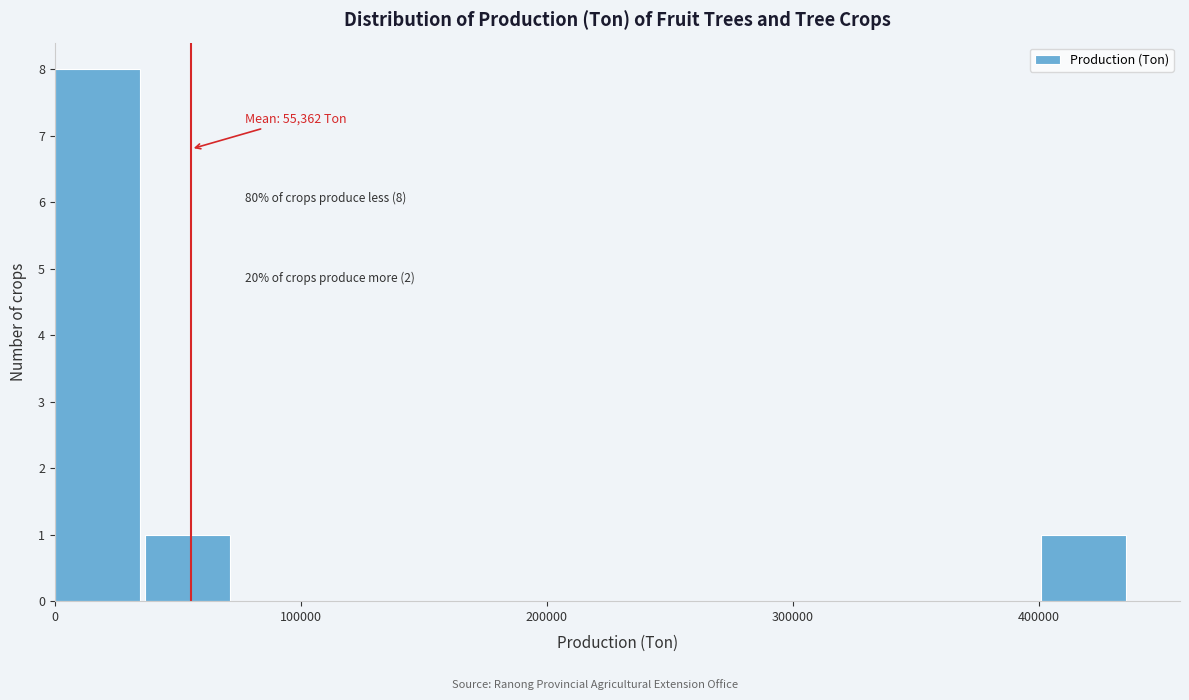

Around what value on the x-axis is the tallest bar? Give the approximate position of its centre, as read against the axis.

20000